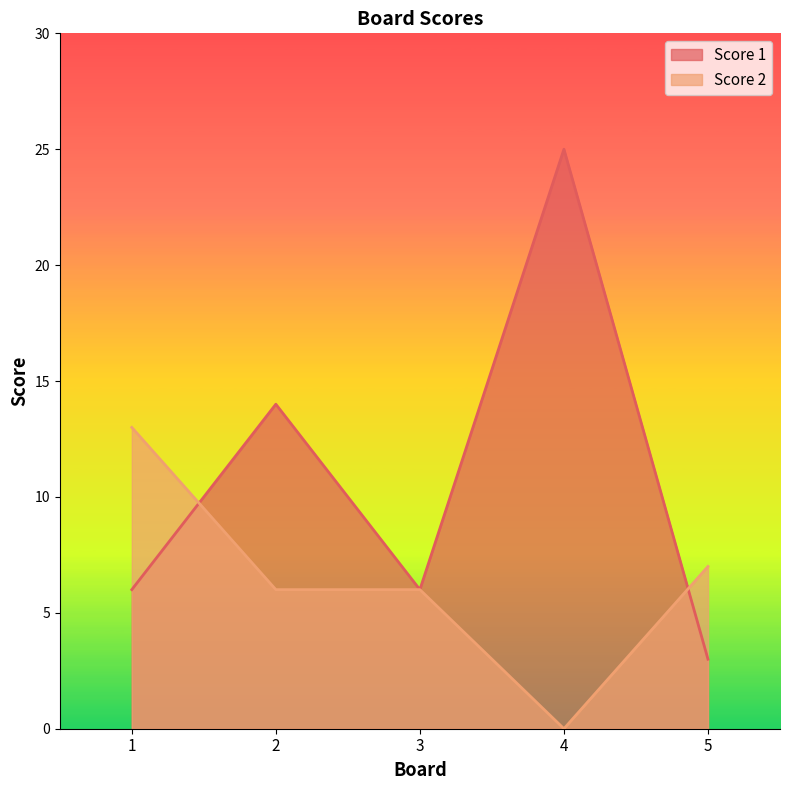

Where does the Score 2 series first go above 6?

1